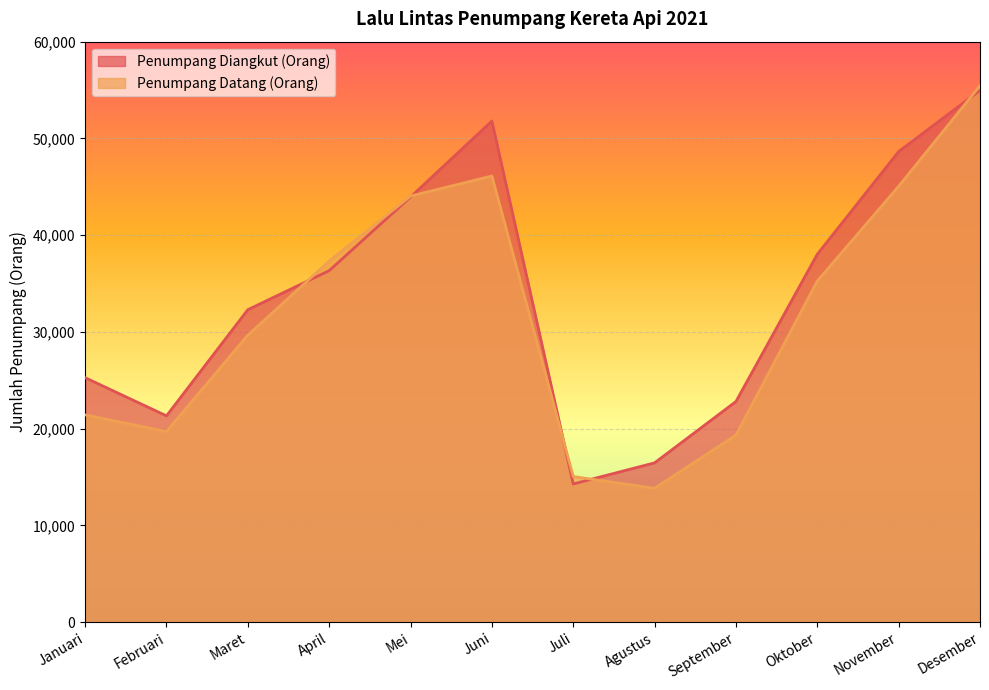

What is the minimum value for Penumpang Datang (Orang)?

13830